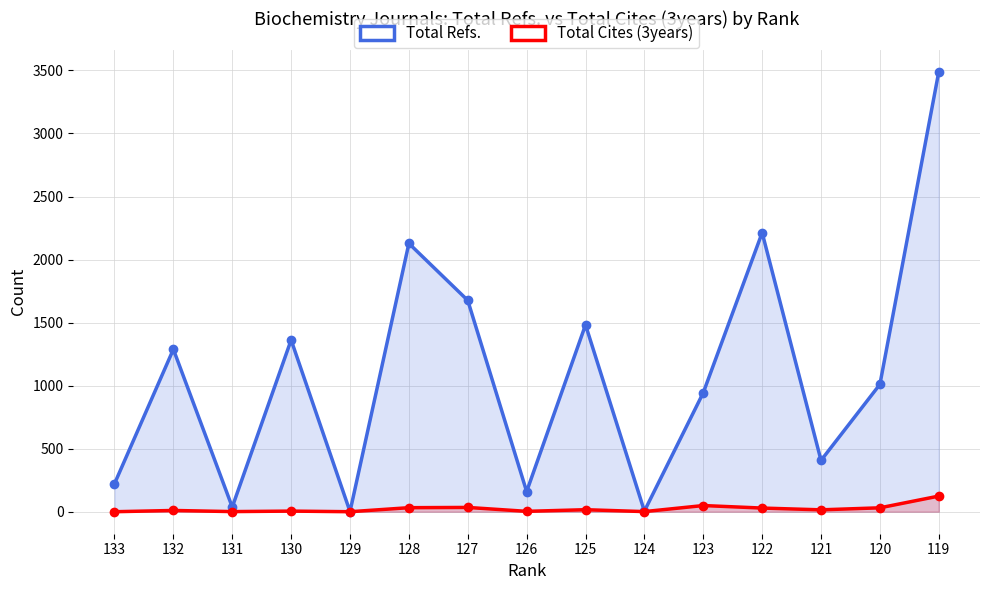

What value does the Total Refs. series have at 132, to the nearest 100?

1300